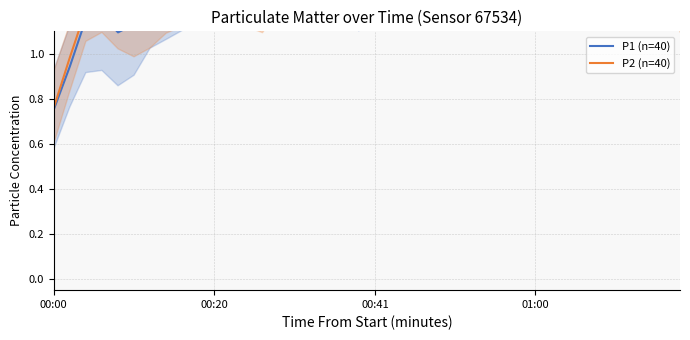

How many interior local valleys does the P2 (n=40) series have?

6